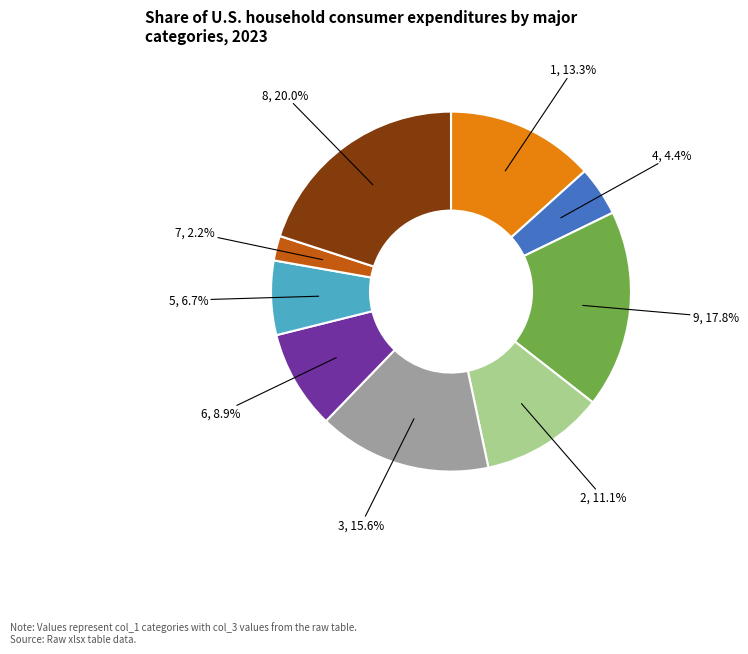

Which has a higher value, 2 or 9?

9